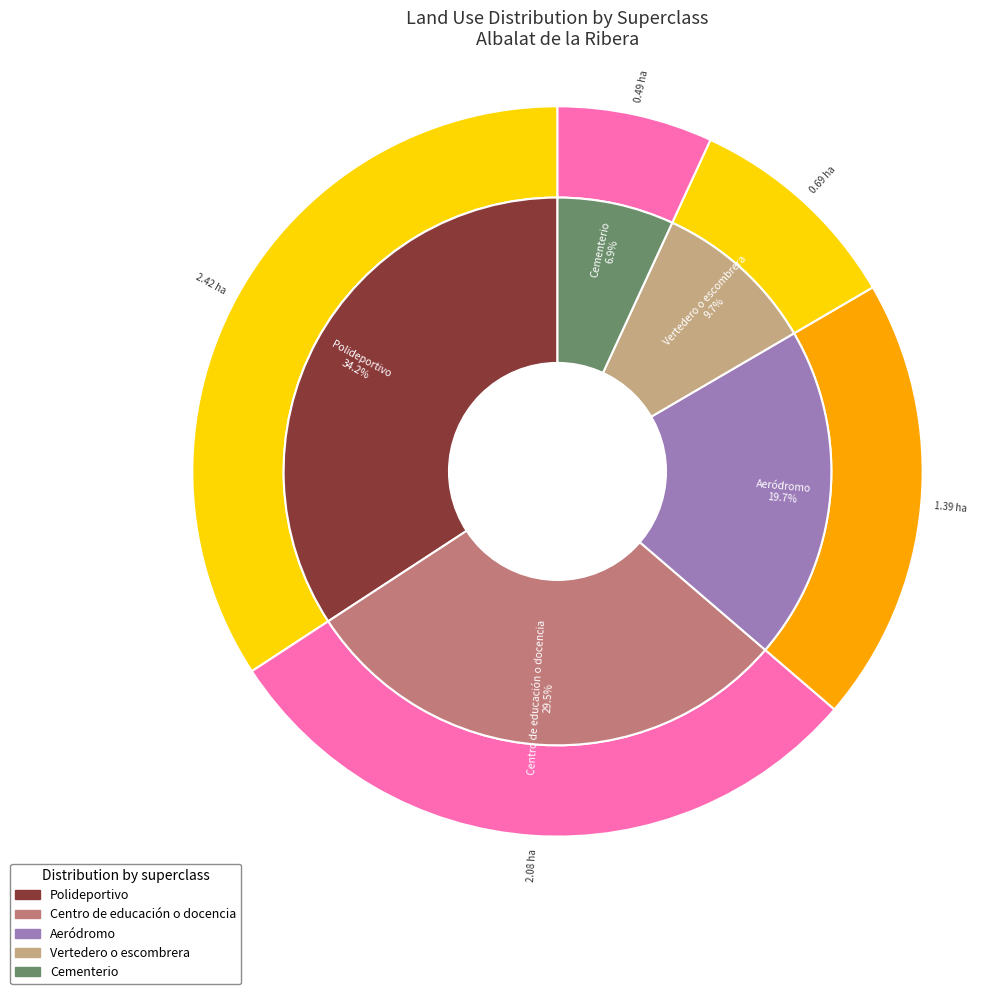

What is the smallest slice in the pie chart?

Cementerio